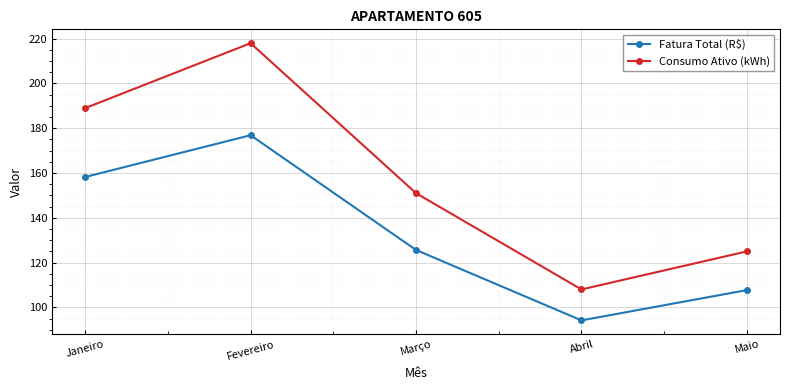

Reading left to right, transcribe all the data shown in this chart.

Fatura Total (R$): Janeiro=158.2	Fevereiro=176.9	Março=125.6	Abril=94.2	Maio=107.7
Consumo Ativo (kWh): Janeiro=189.0	Fevereiro=218.0	Março=151.0	Abril=108.0	Maio=125.0